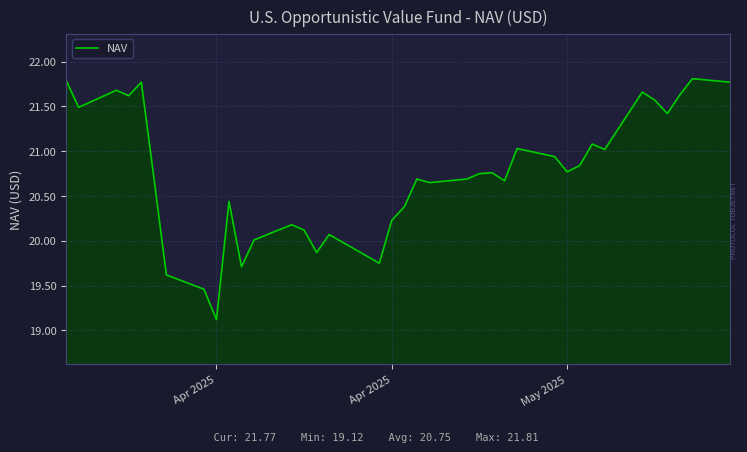

What is the greatest value displayed?

21.8